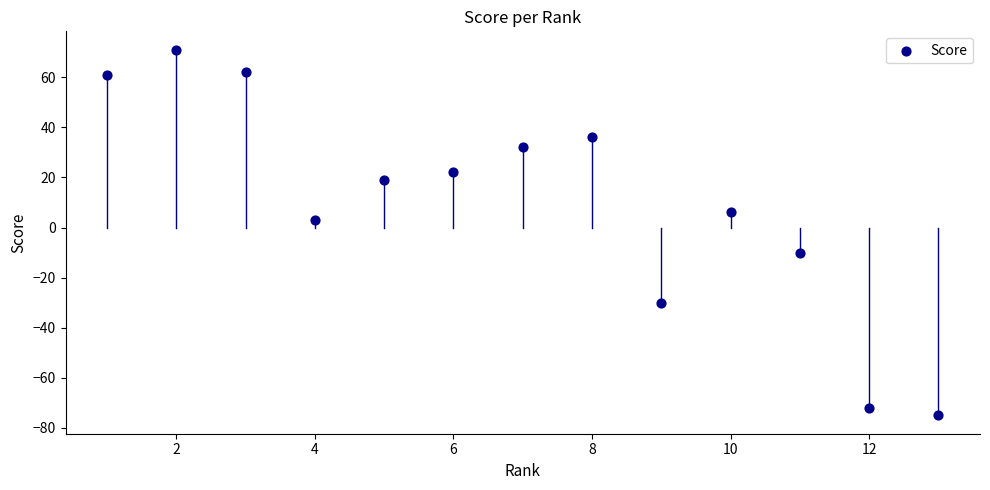

What is the range of X values (max minus min)?

12